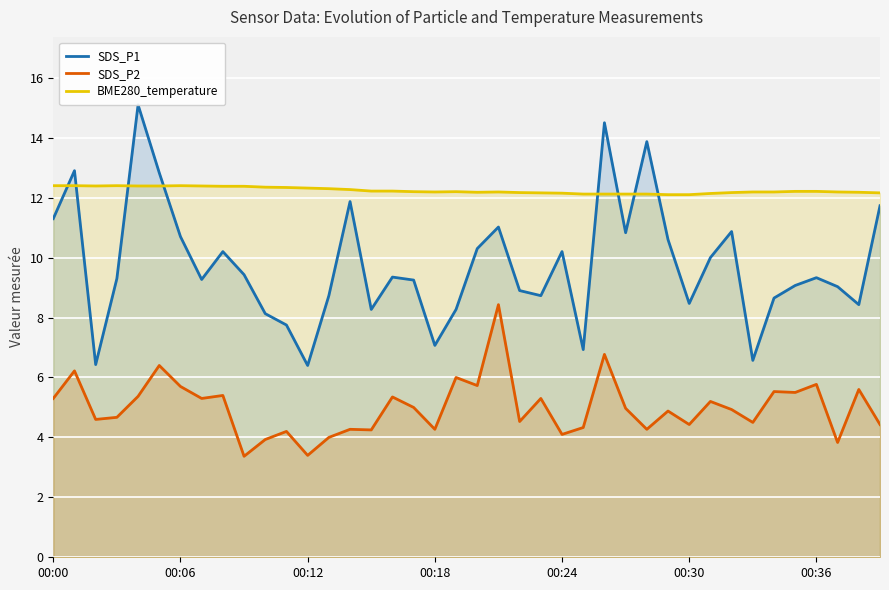

True or false: SDS_P1 and BME280_temperature intersect in this chart.

True